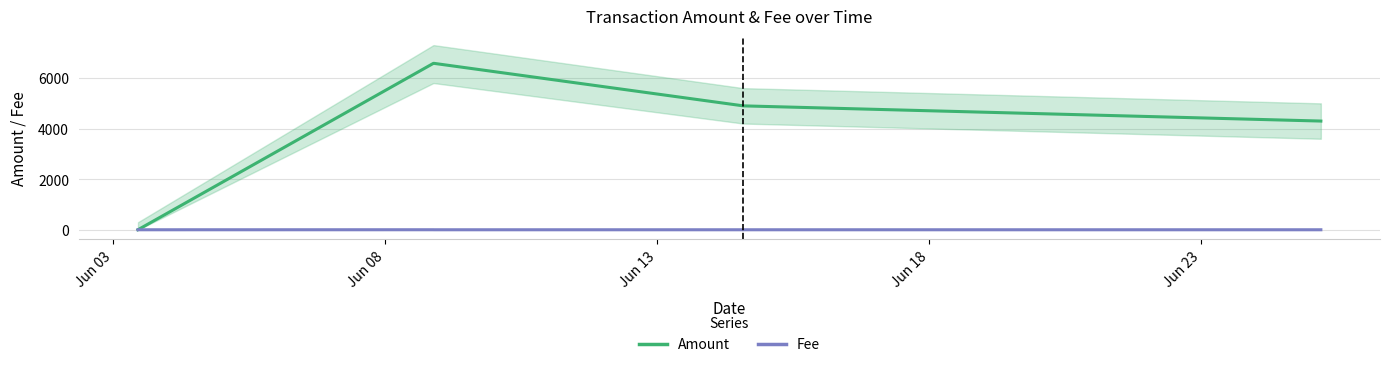

What is the average value of the Amount series?

4509